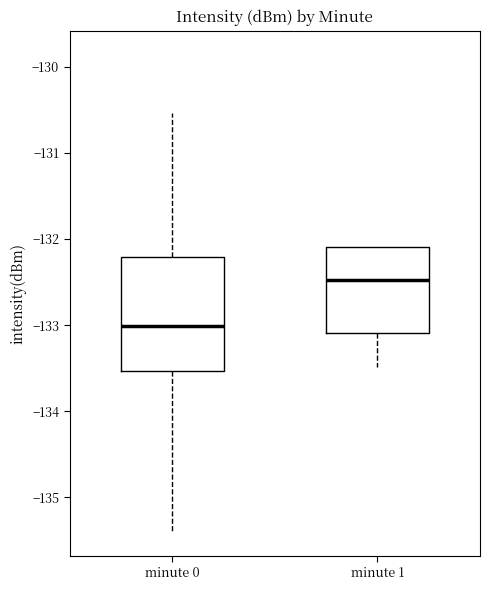

Where is the upper edge of the box for minute 1 on the y-axis? The values are not printed on the chart, so give them approximately, as read against the axis.

-132.1